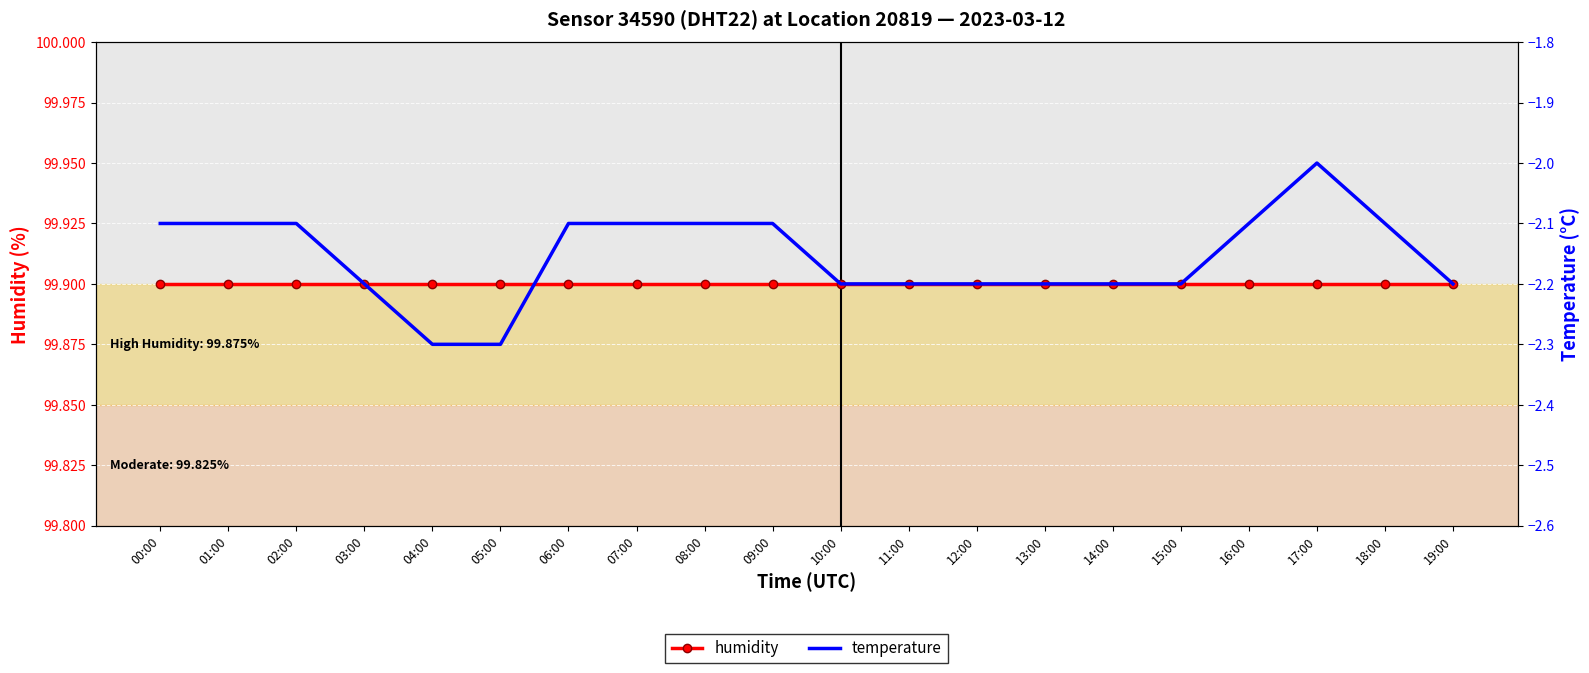

The humidity series shows 99.9 at 06:00. True or false?

True